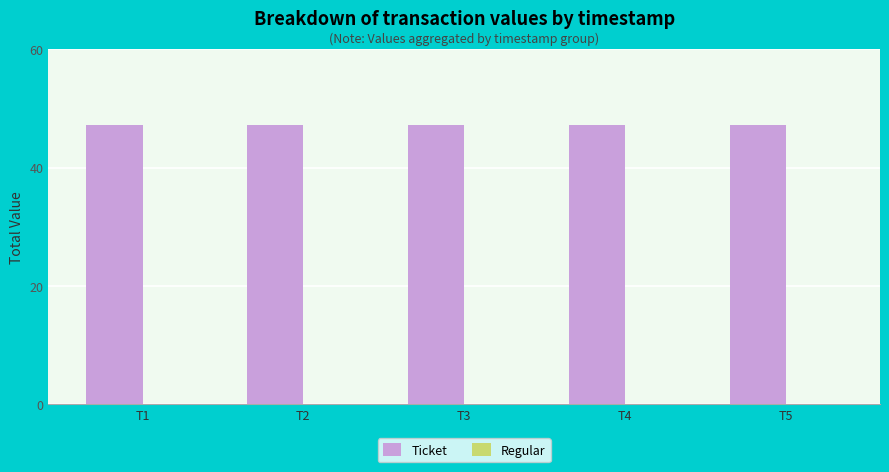

True or false: Ticket has a value of 47.3 at T2.

True